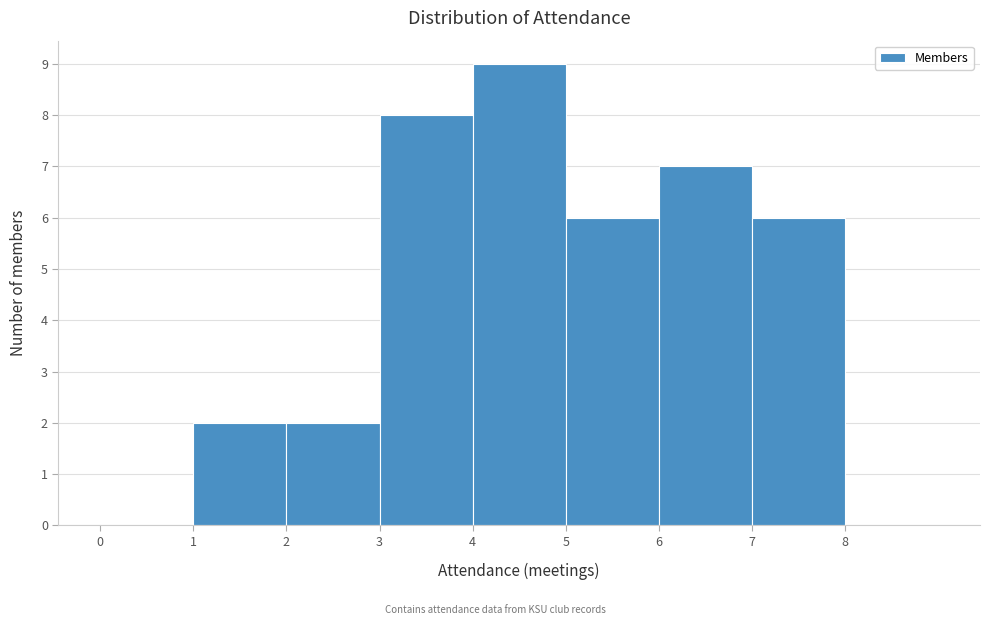

Reading left to right, transcribe this chart: for each bar, give the range it covers on the x-axis and its height. The values are not printed on the chart, so give them approximately, as read against the axis.

0 to 1: 0
1 to 2: 2
2 to 3: 2
3 to 4: 8
4 to 5: 9
5 to 6: 6
6 to 7: 7
7 to 8: 6
8 to 9: 0